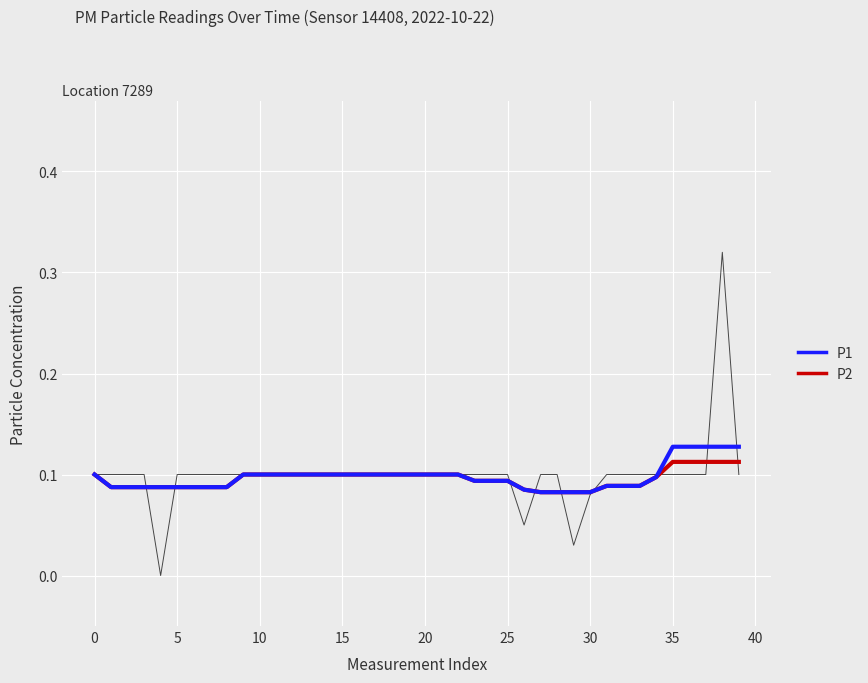

What is the label of the 12th point from the left?

11